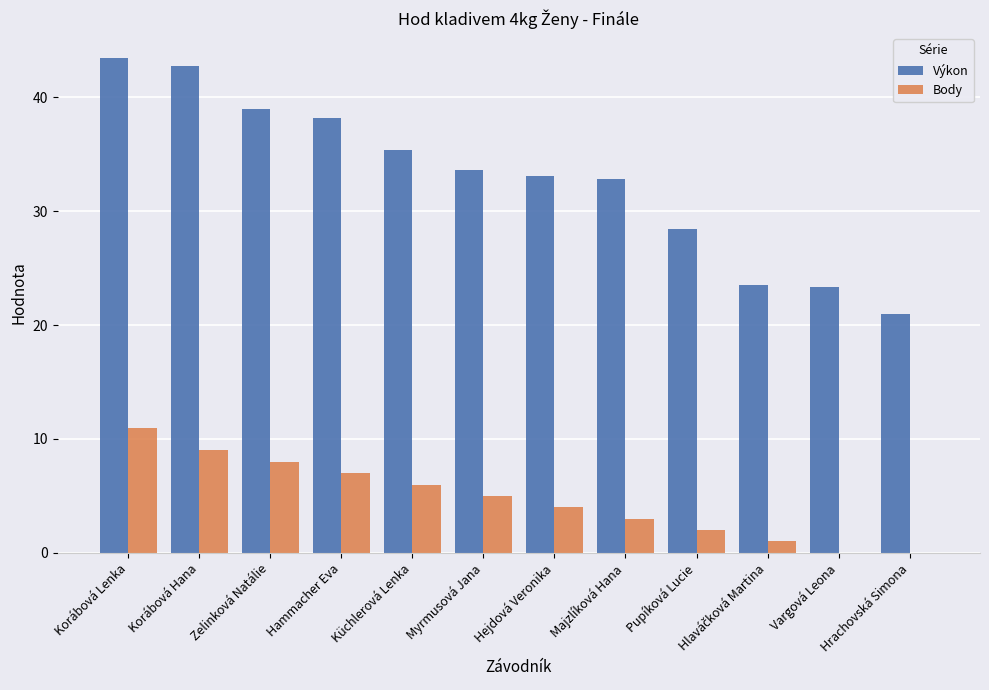

True or false: Výkon has a value of 48.2 at Hejdová Veronika.

False